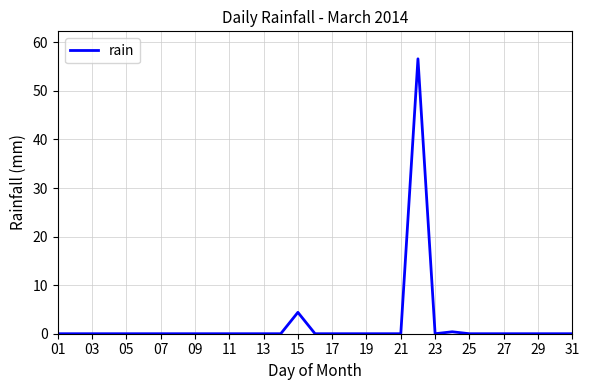

What is the maximum value shown in the chart?

56.6